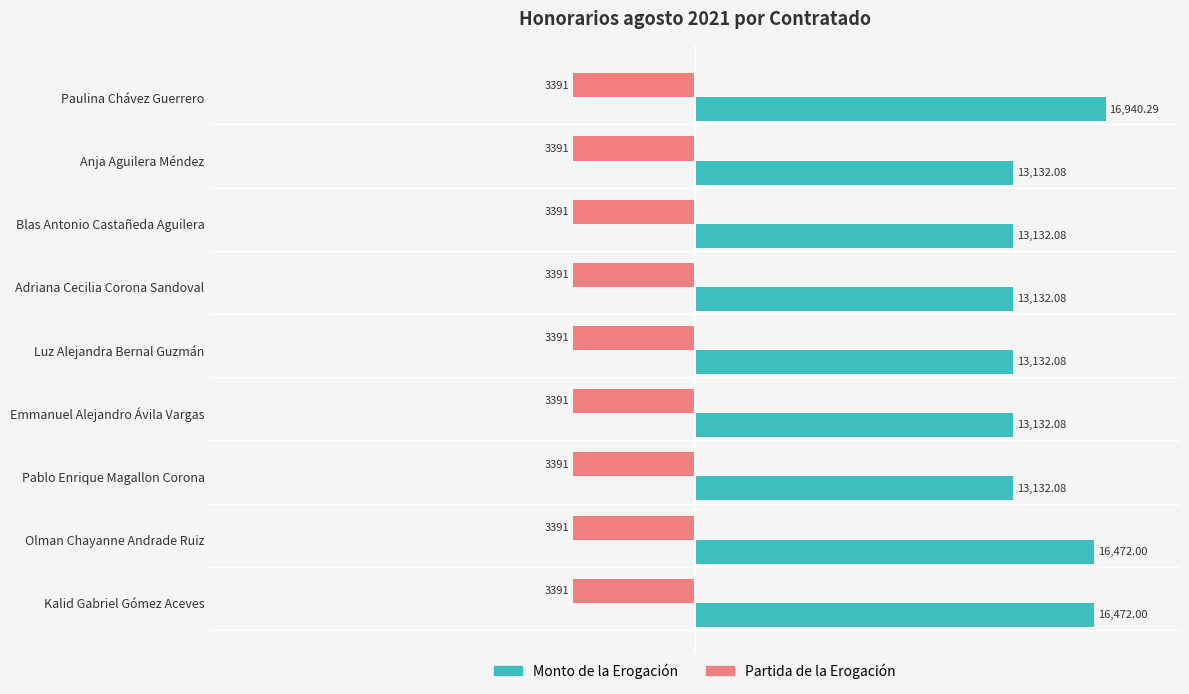

Between Paulina Chávez Guerrero and Kalid Gabriel Gómez Aceves, which series saw the biggest shift?

Monto de la Erogación